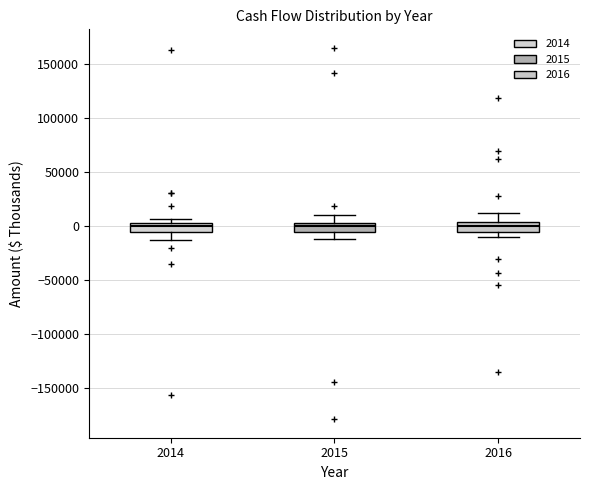

Where does the upper whisker of the box at x = 2016 end on the y-axis? The values are not printed on the chart, so give them approximately, as read against the axis.

10000